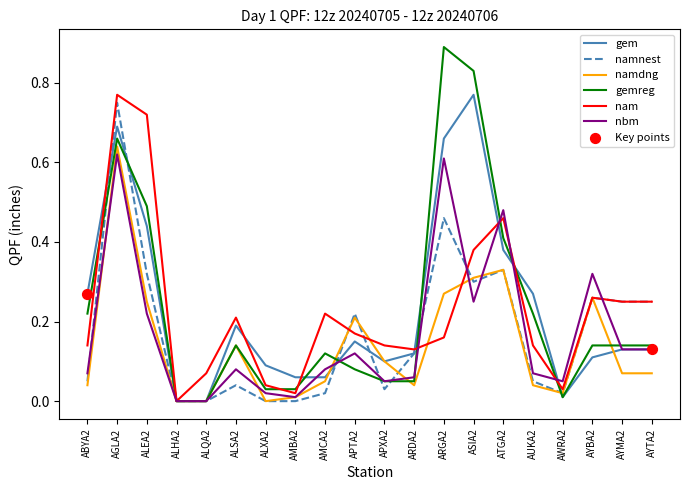

Is the value of namnest at ALHA2 greater than the value of nam at AMCA2?

No